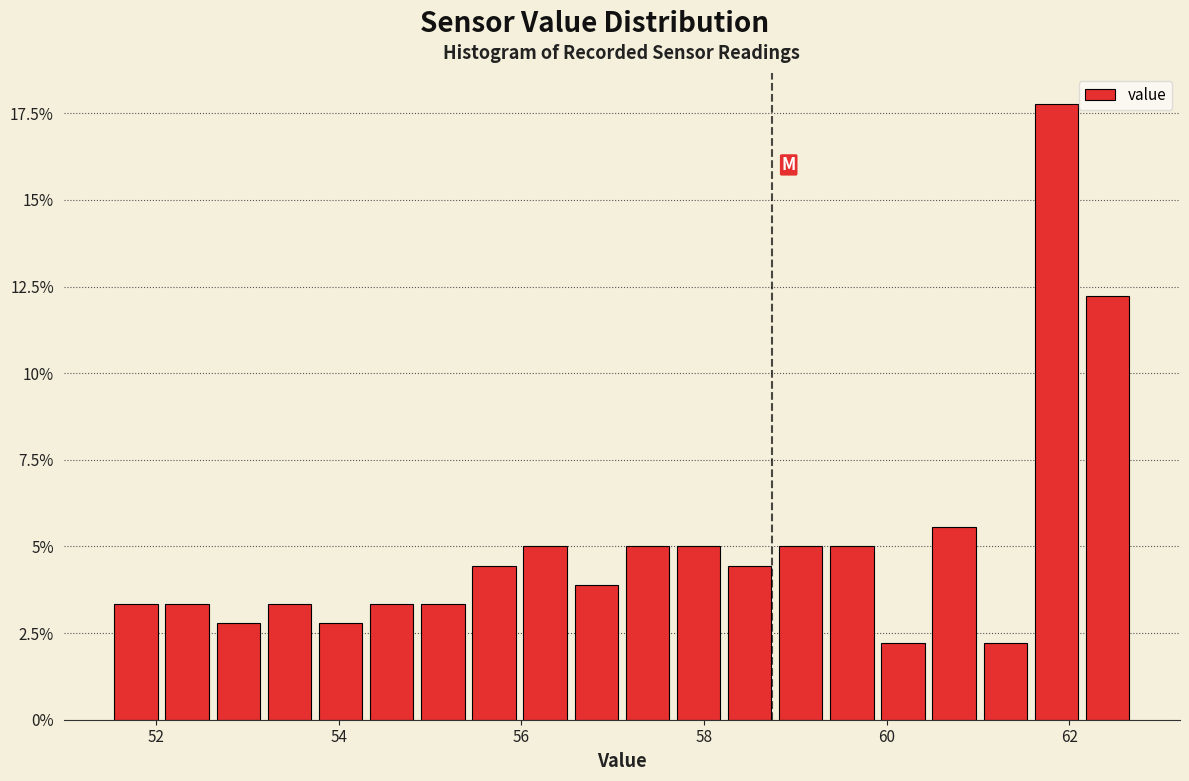

Read against the x-axis, roughly where is the centre of the tallest bar?

61.8